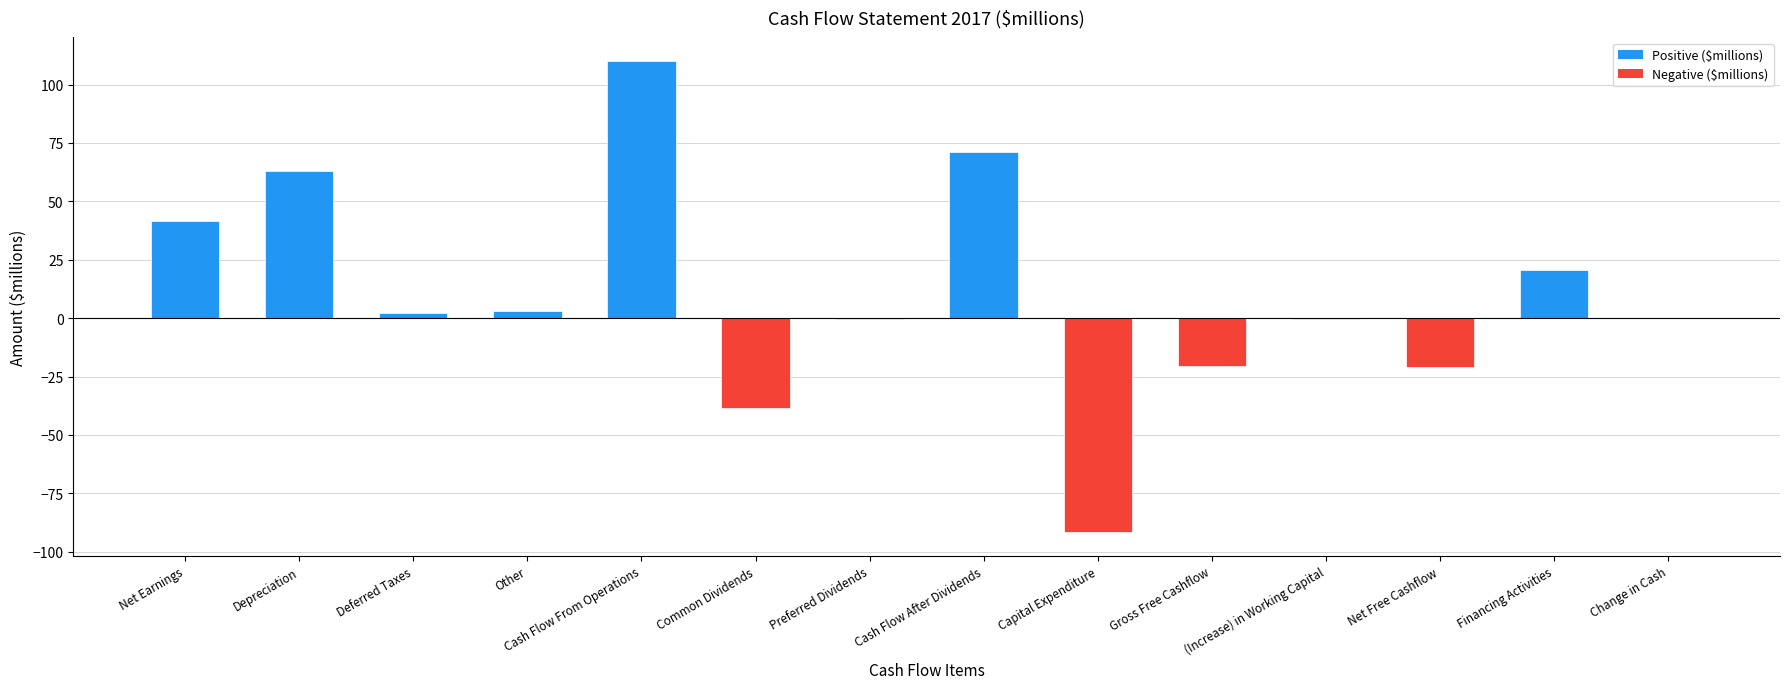

Which label corresponds to the largest value in the chart?

Cash Flow From Operations